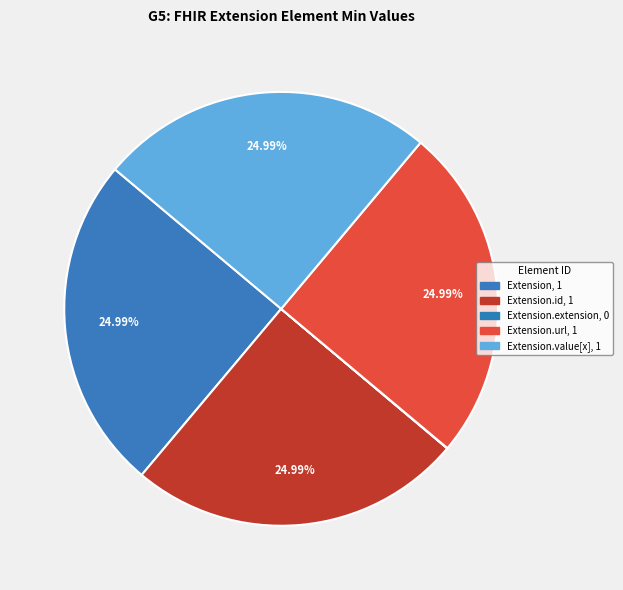

To the nearest percent, what is the difference between the largest and smallest slice percentages?

25%